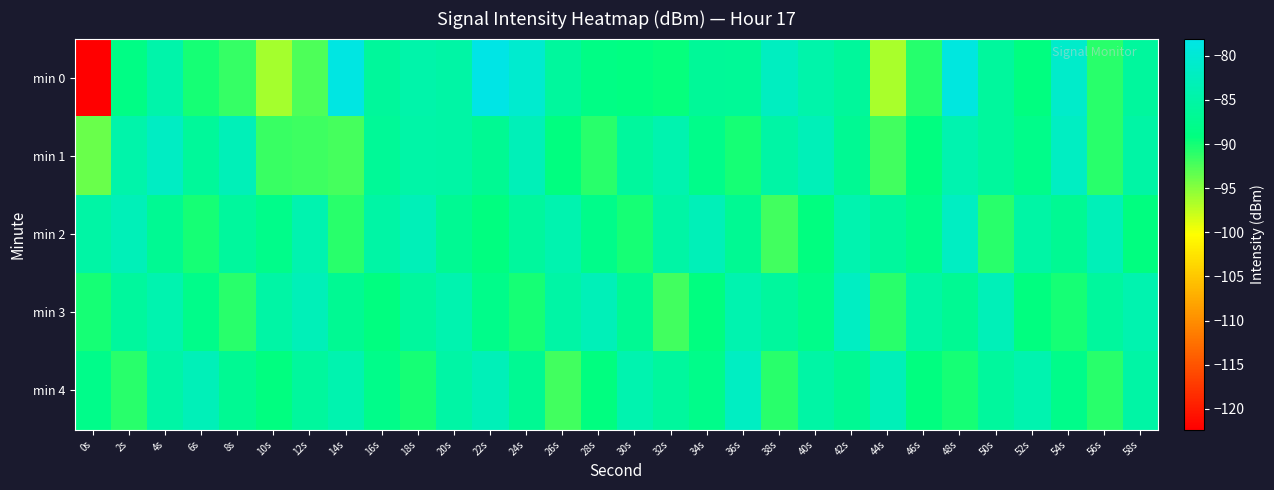

What is the smallest value displayed?

-122.4